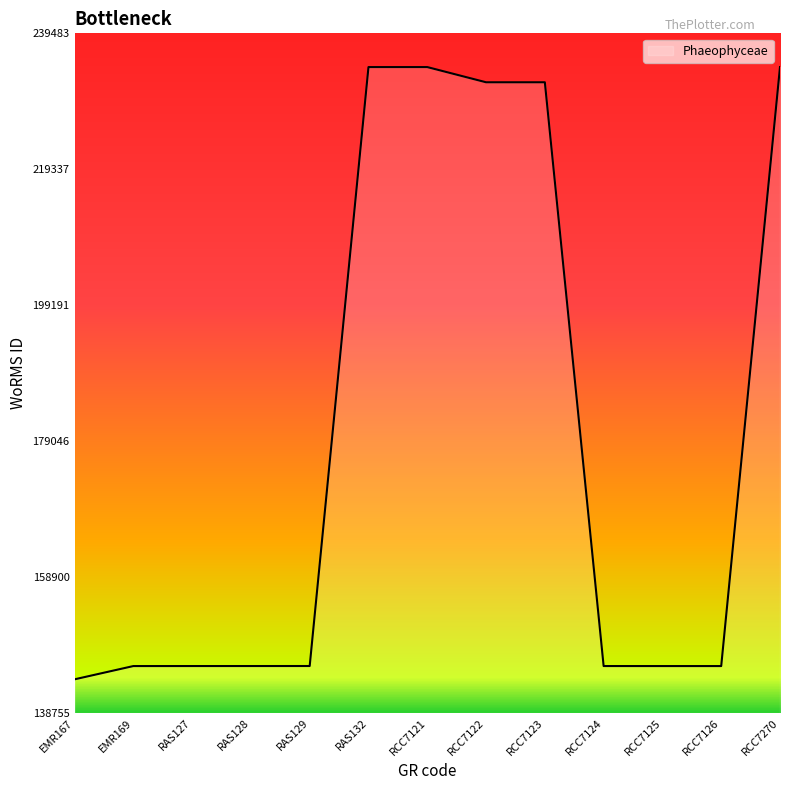

What is the approximate value at RAS129, to the nearest 50?

145750